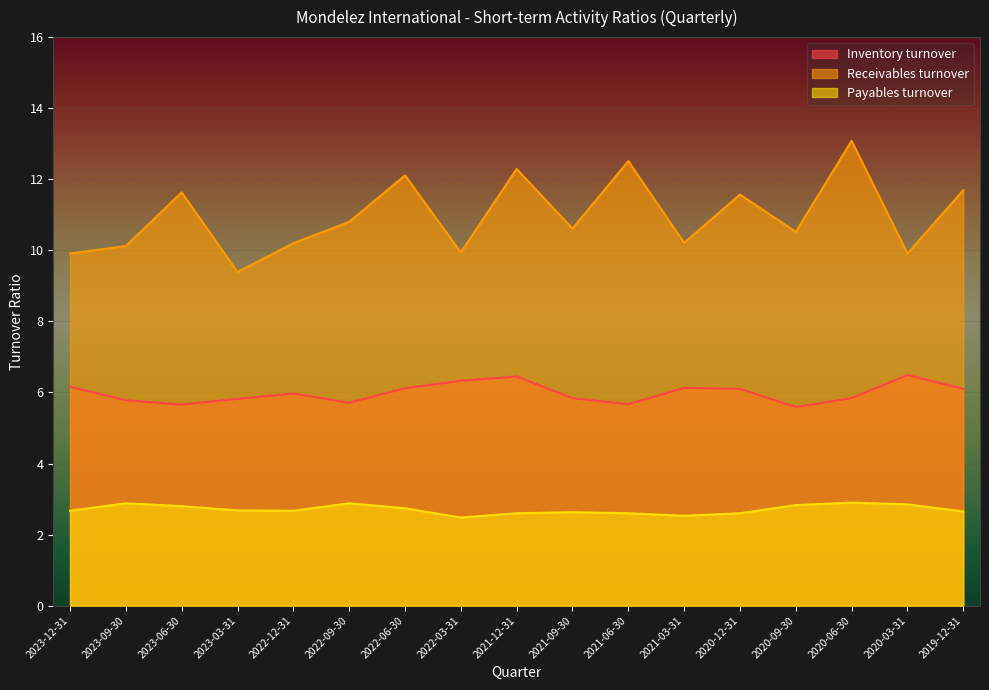

What is the sum of the Payables turnover values at 2023-06-30 and 2021-12-31?

5.4